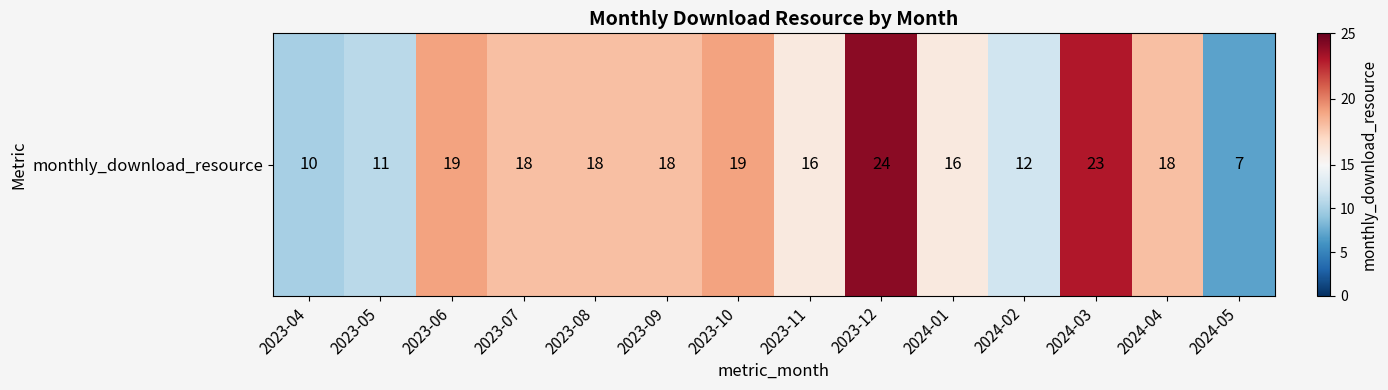

Is it true that the value at 2023-09 is 18?

True